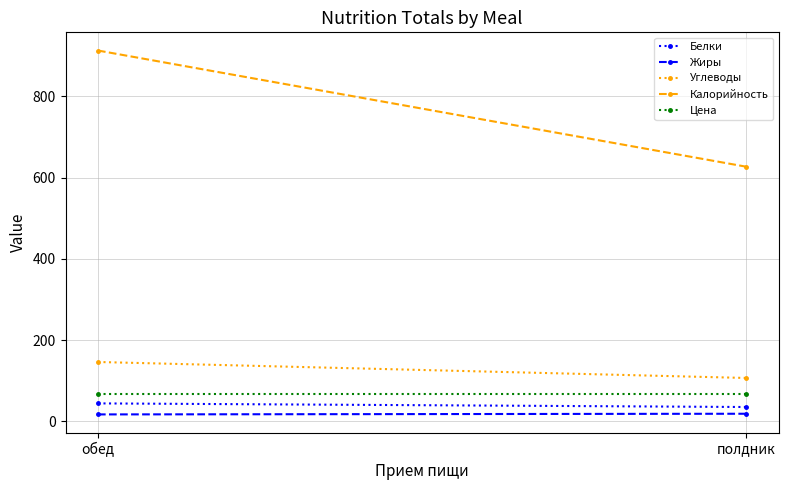

Reading left to right, list all the values displayed in this chart.

Белки: обед=44.2	полдник=35.3
Жиры: обед=17.1	полдник=18.7
Углеводы: обед=146.2	полдник=106.8
Калорийность: обед=913.1	полдник=627.0
Цена: обед=67.4	полдник=67.4